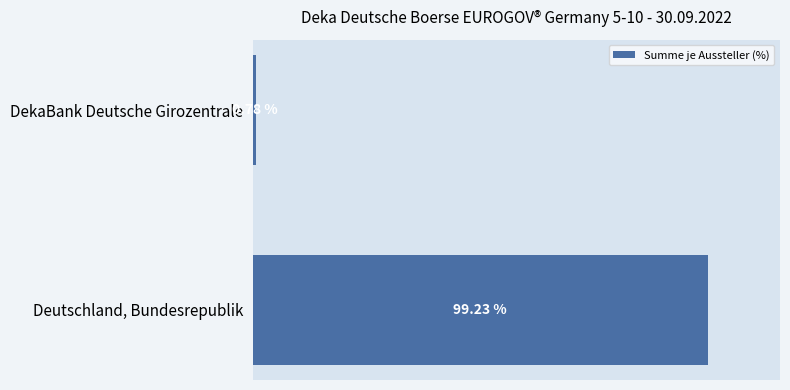

List the labels in order of value, smallest first.

DekaBank Deutsche Girozentrale, Deutschland, Bundesrepublik